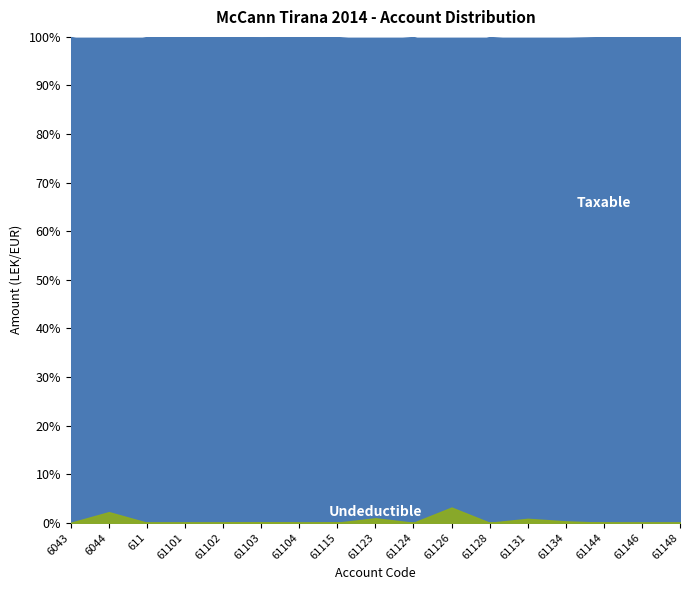

The value of Taxable at 61123 is 1109359.9. True or false?

False